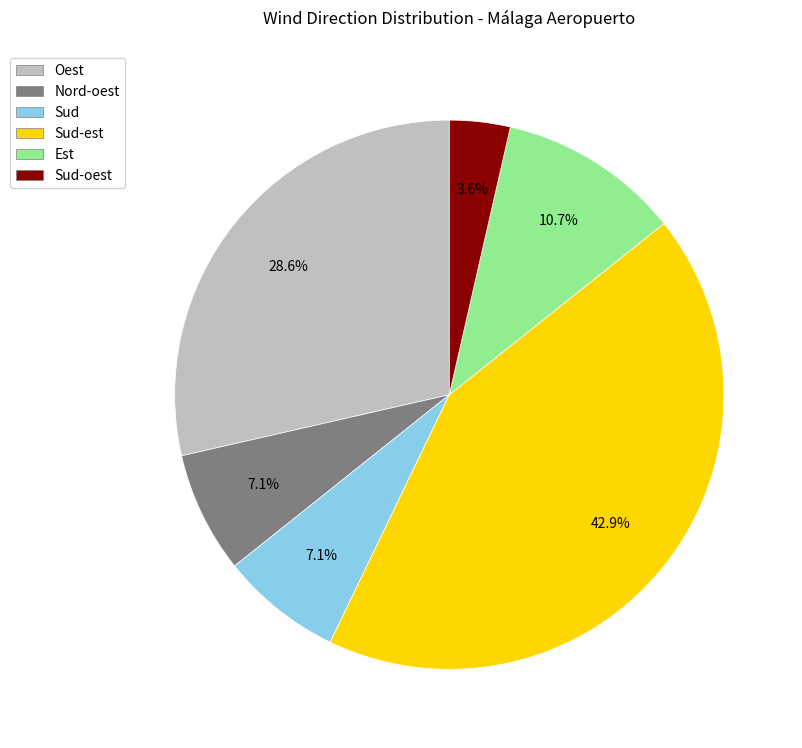

Is there any slice that represents more than half of the pie?

No